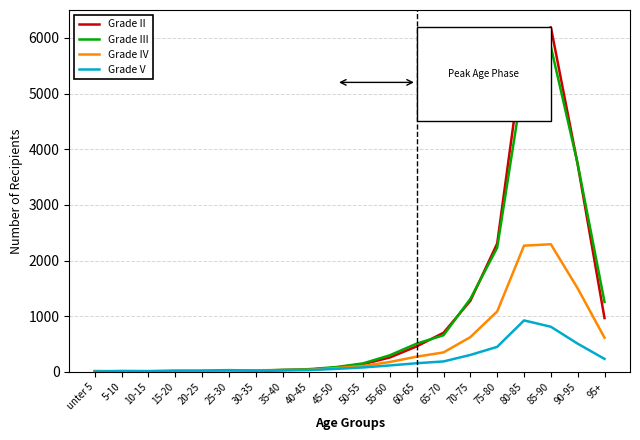

Is the value of Grade II at 65-70 greater than the value of Grade IV at 90-95?

No